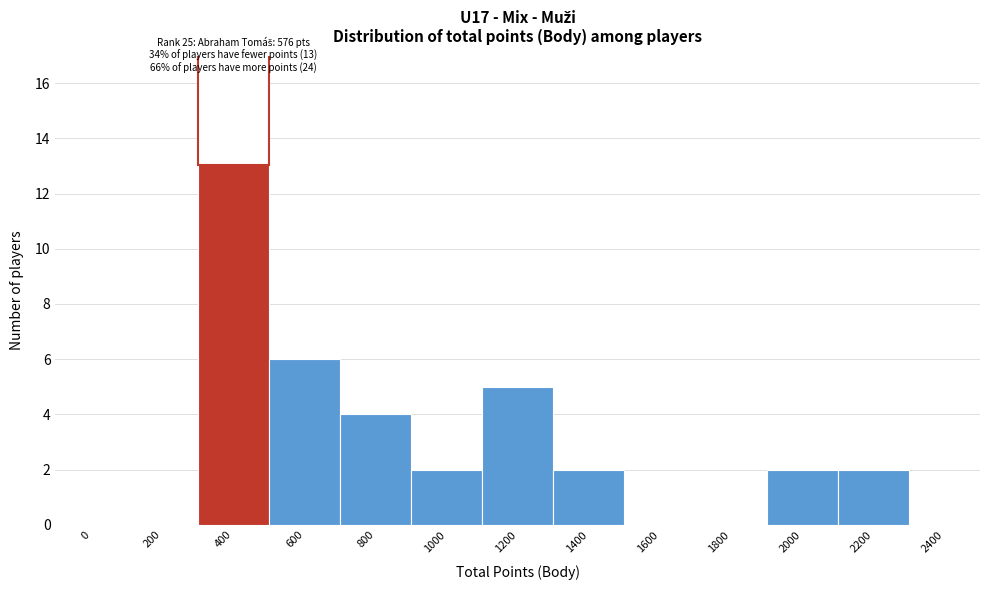

Reading left to right, extract all data points from this chart.

0=0	200=0	400=15	600=6	800=4	1000=2	1200=5	1400=2	1600=0	1800=0	2000=2	2200=2	2400=0